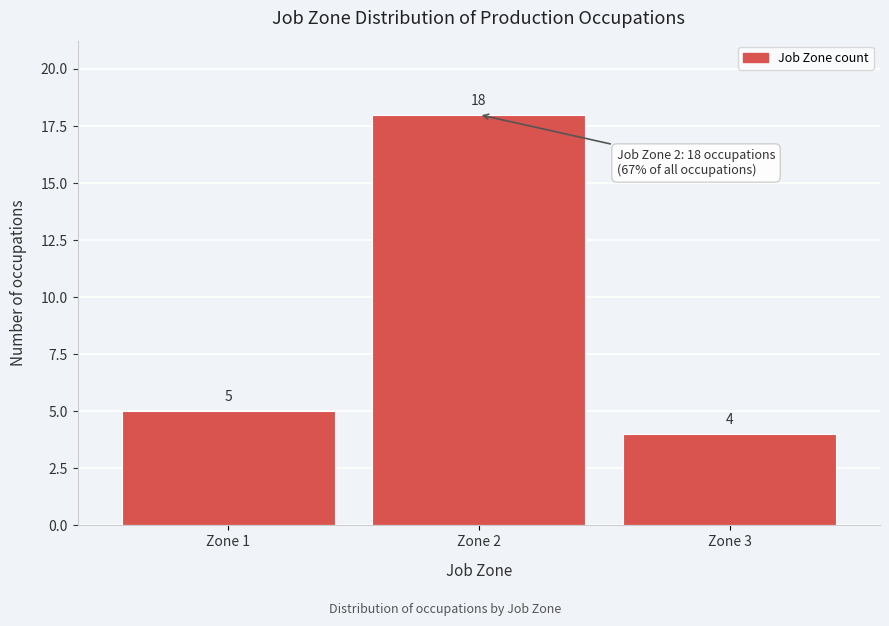

Which range on the x-axis has the tallest bar?

1.5 to 2.5